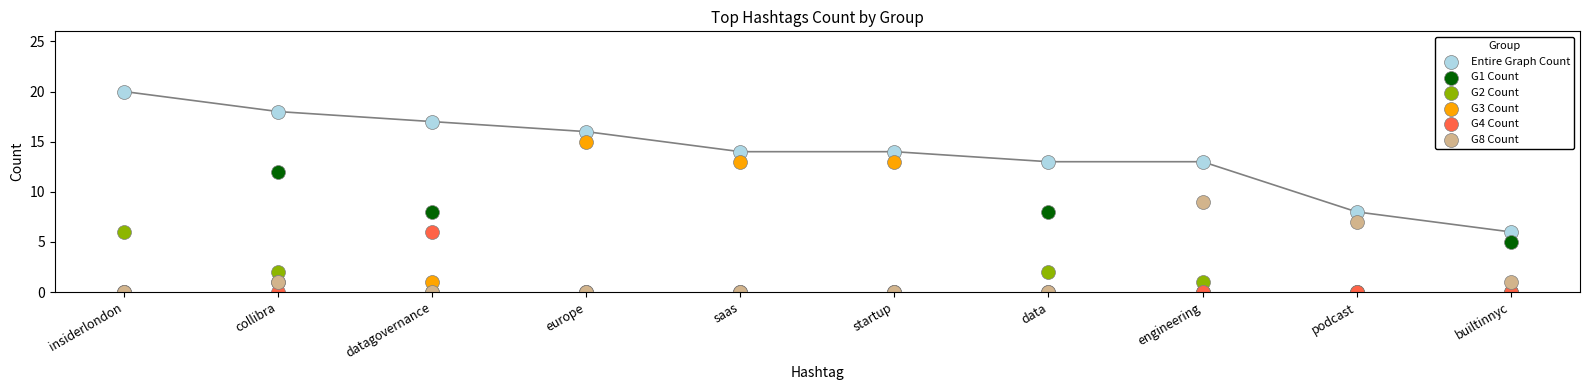

What are all the series names shown in the legend?

Entire Graph Count, G1 Count, G2 Count, G3 Count, G4 Count, G8 Count